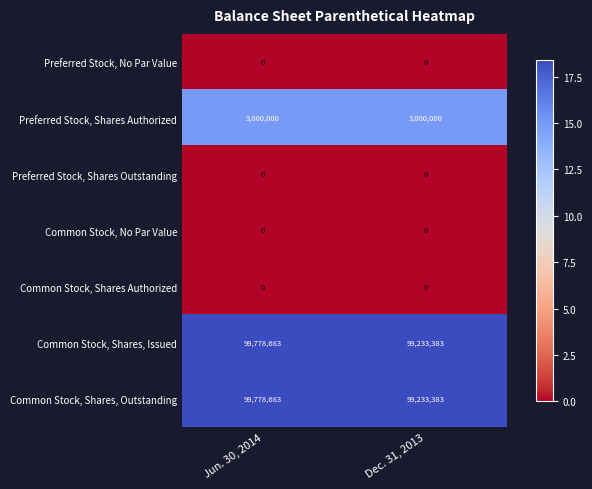

What is the sum of all Common Stock, Shares, Issued values?

199012066